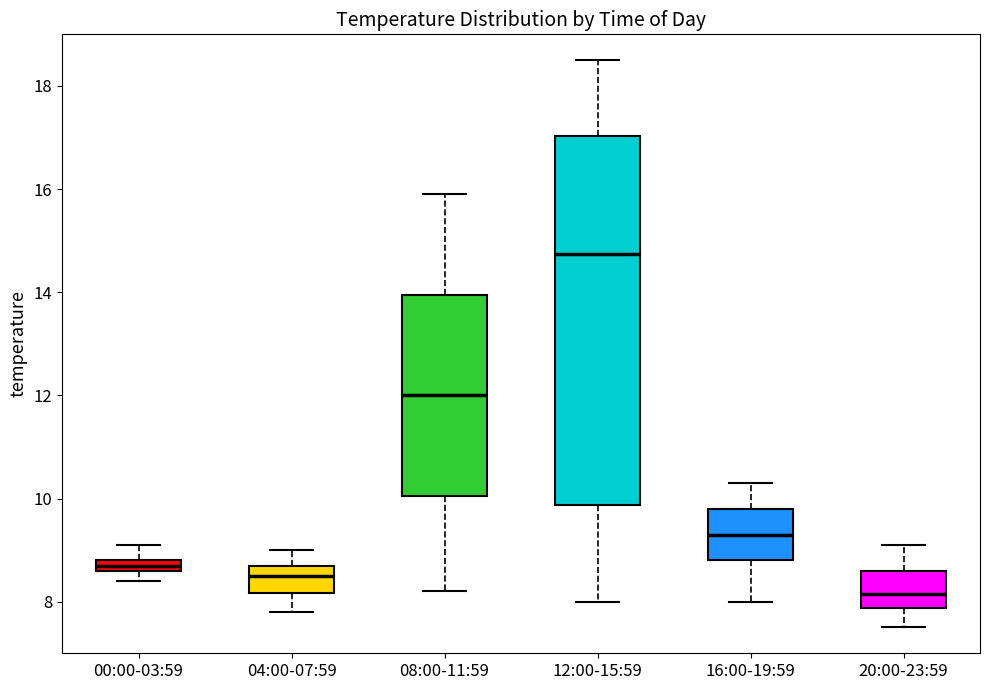

Comparing the boxes themselves (not the whiskers), which one is the tallest?

12:00-15:59